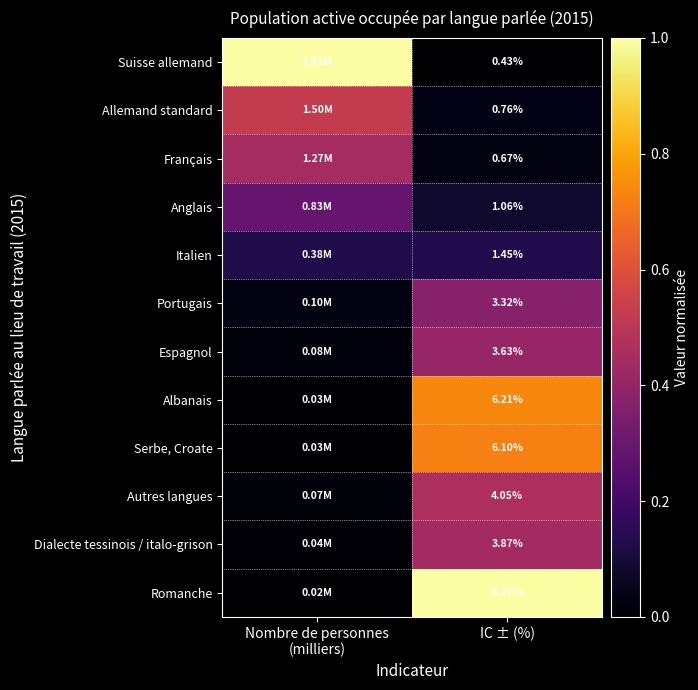

Rank the series by their maximum value, from highest to lowest.

Romanche, Suisse allemand, Albanais, Serbe, Croate, Allemand standard, Autres langues, Français, Dialecte tessinois / italo-grison, Espagnol, Portugais, Anglais, Italien